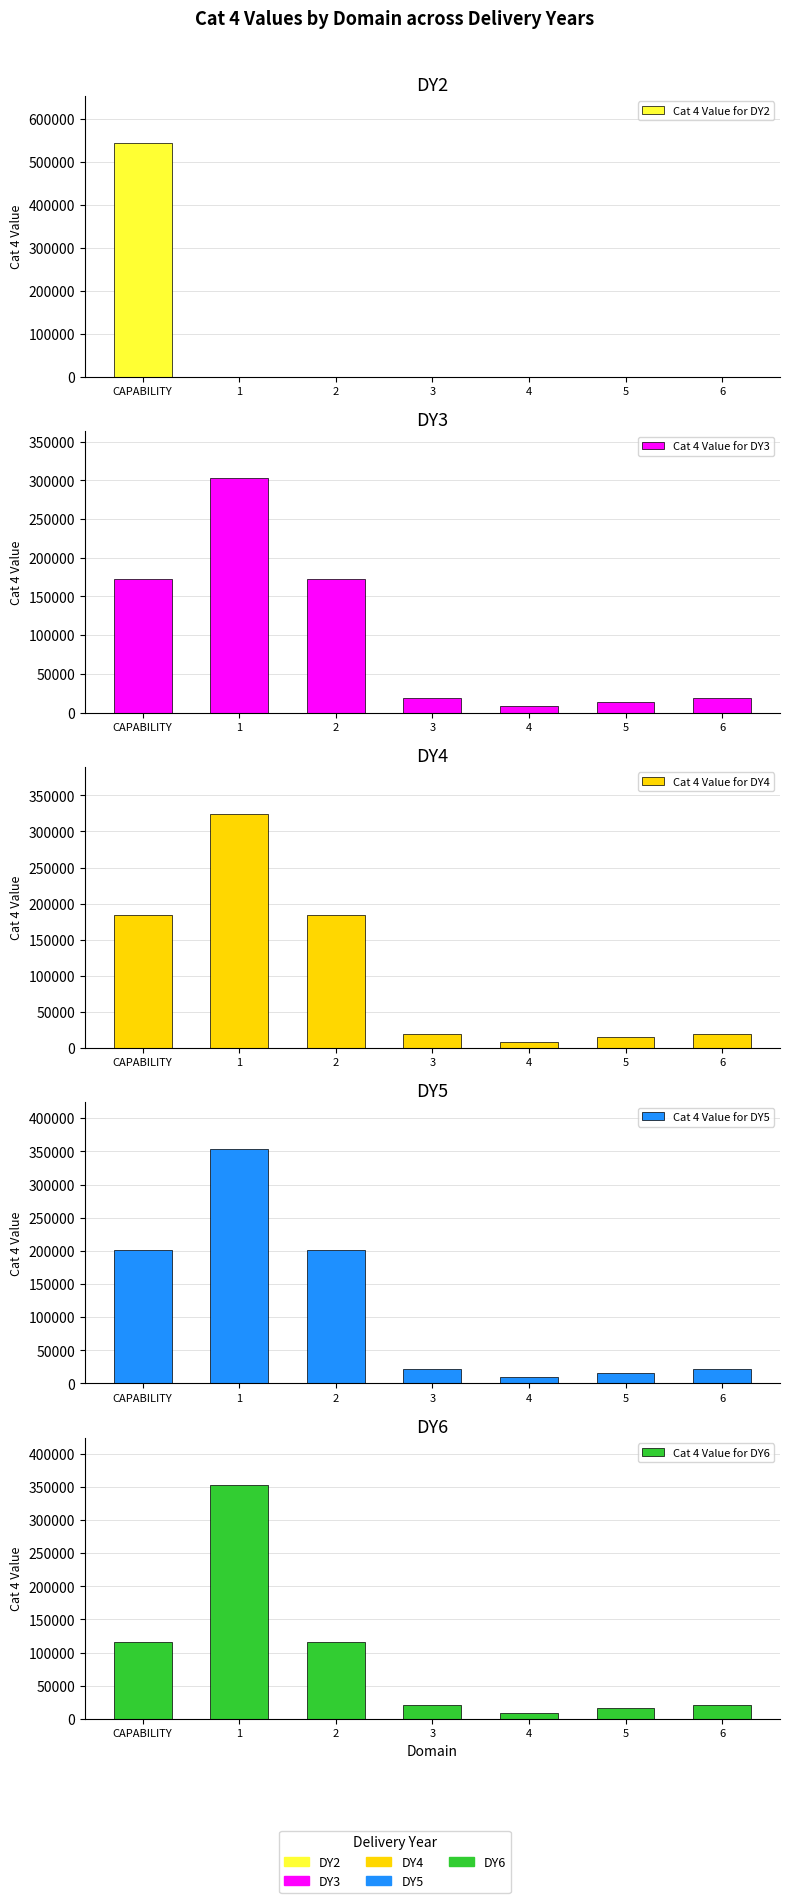

At which category does the chart reach its minimum across all series?

1